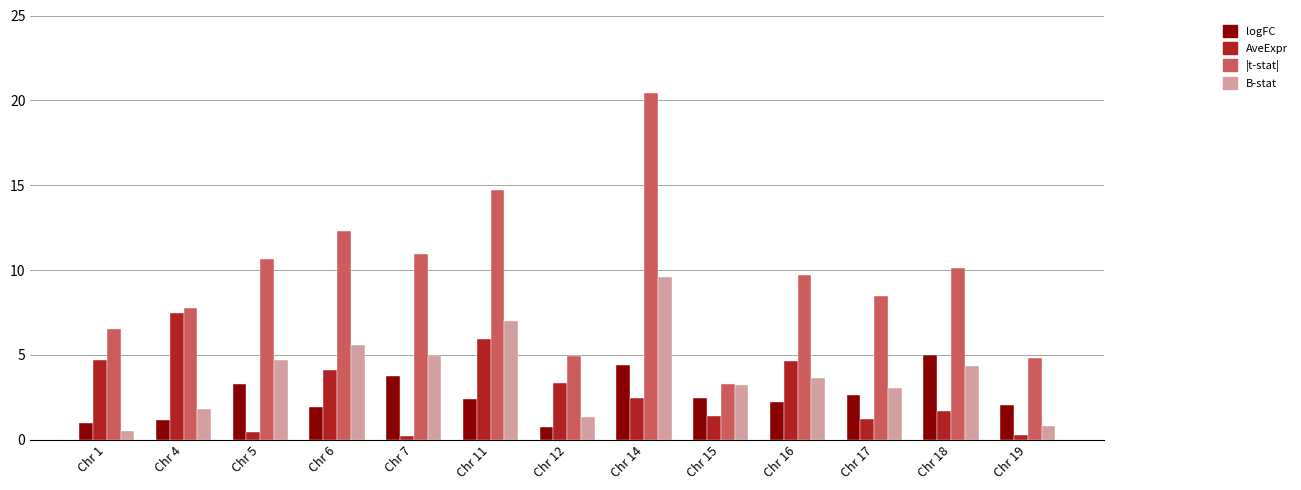

What is the total value across all series at Chr 1?

12.7